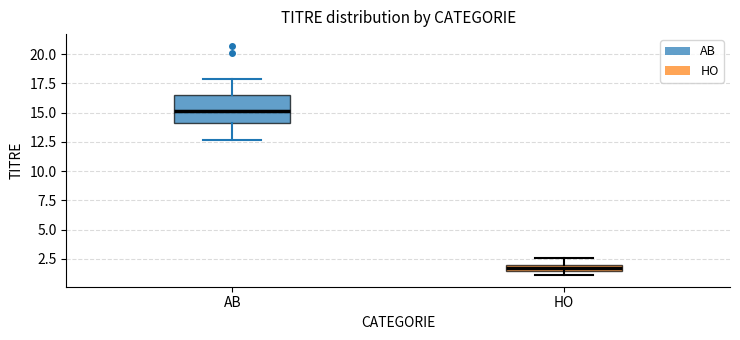

Where is the lower edge of the box for HO on the y-axis? The values are not printed on the chart, so give them approximately, as read against the axis.

1.5